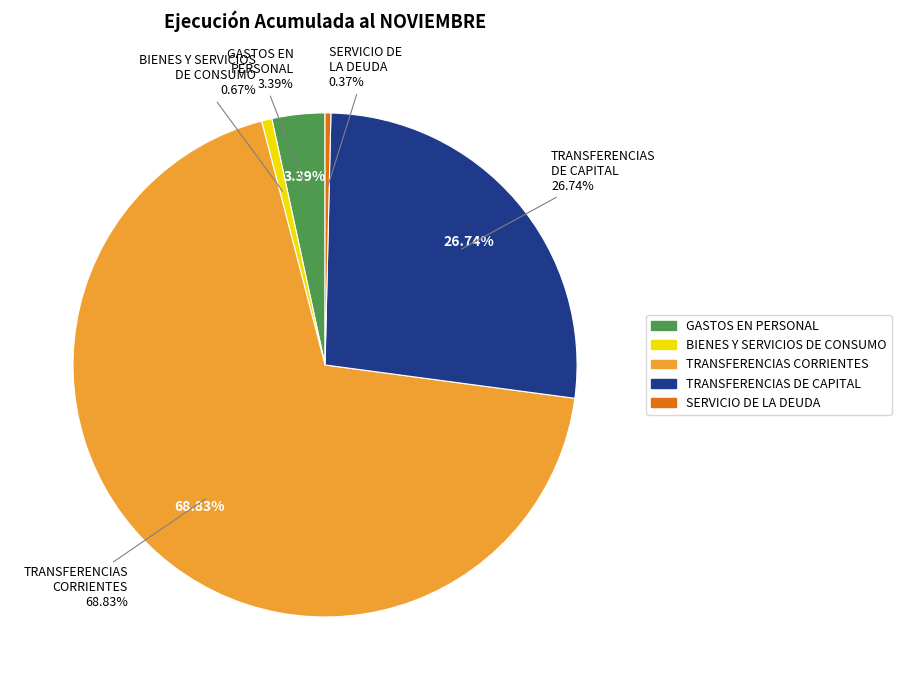

Does TRANSFERENCIAS CORRIENTES represent more than half of the total?

Yes